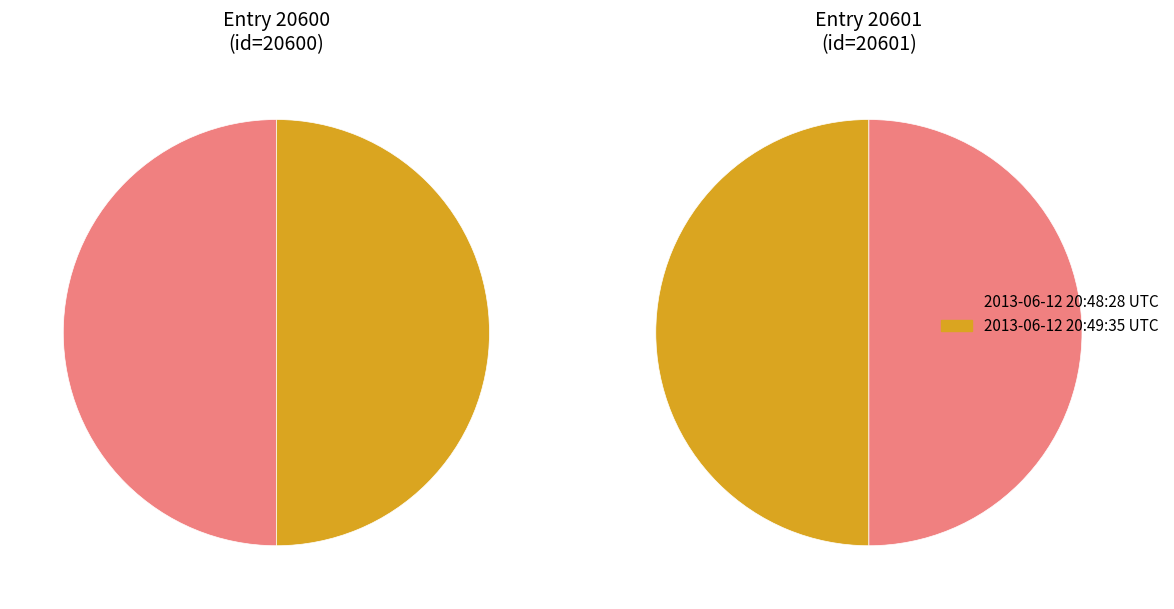

To the nearest percent, what is the combined percentage of 2013-06-12 20:49:35 UTC and 2013-06-12 20:48:28 UTC?

100%